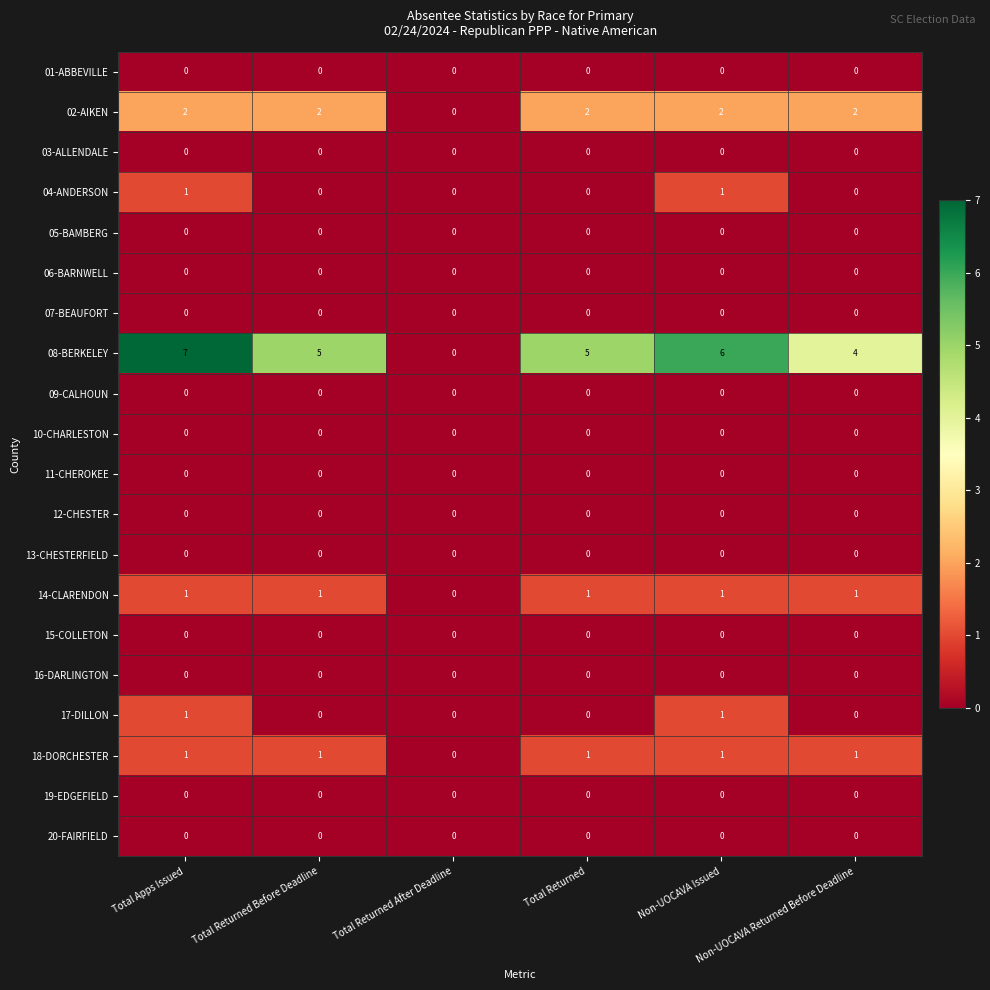

At how many categories does at least one series exceed 1?

5